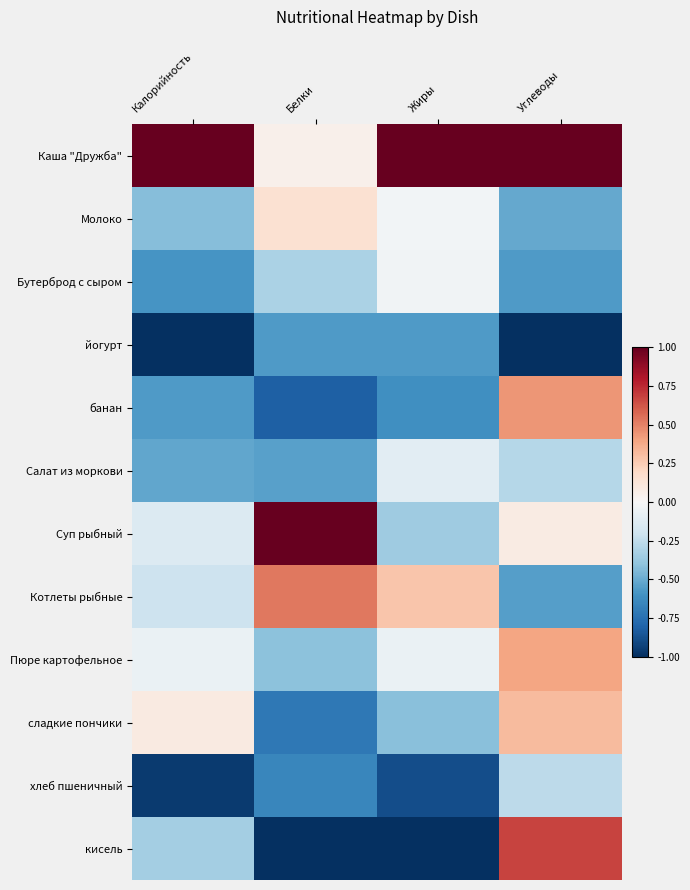

At which category is the sum across all series the highest?

Углеводы